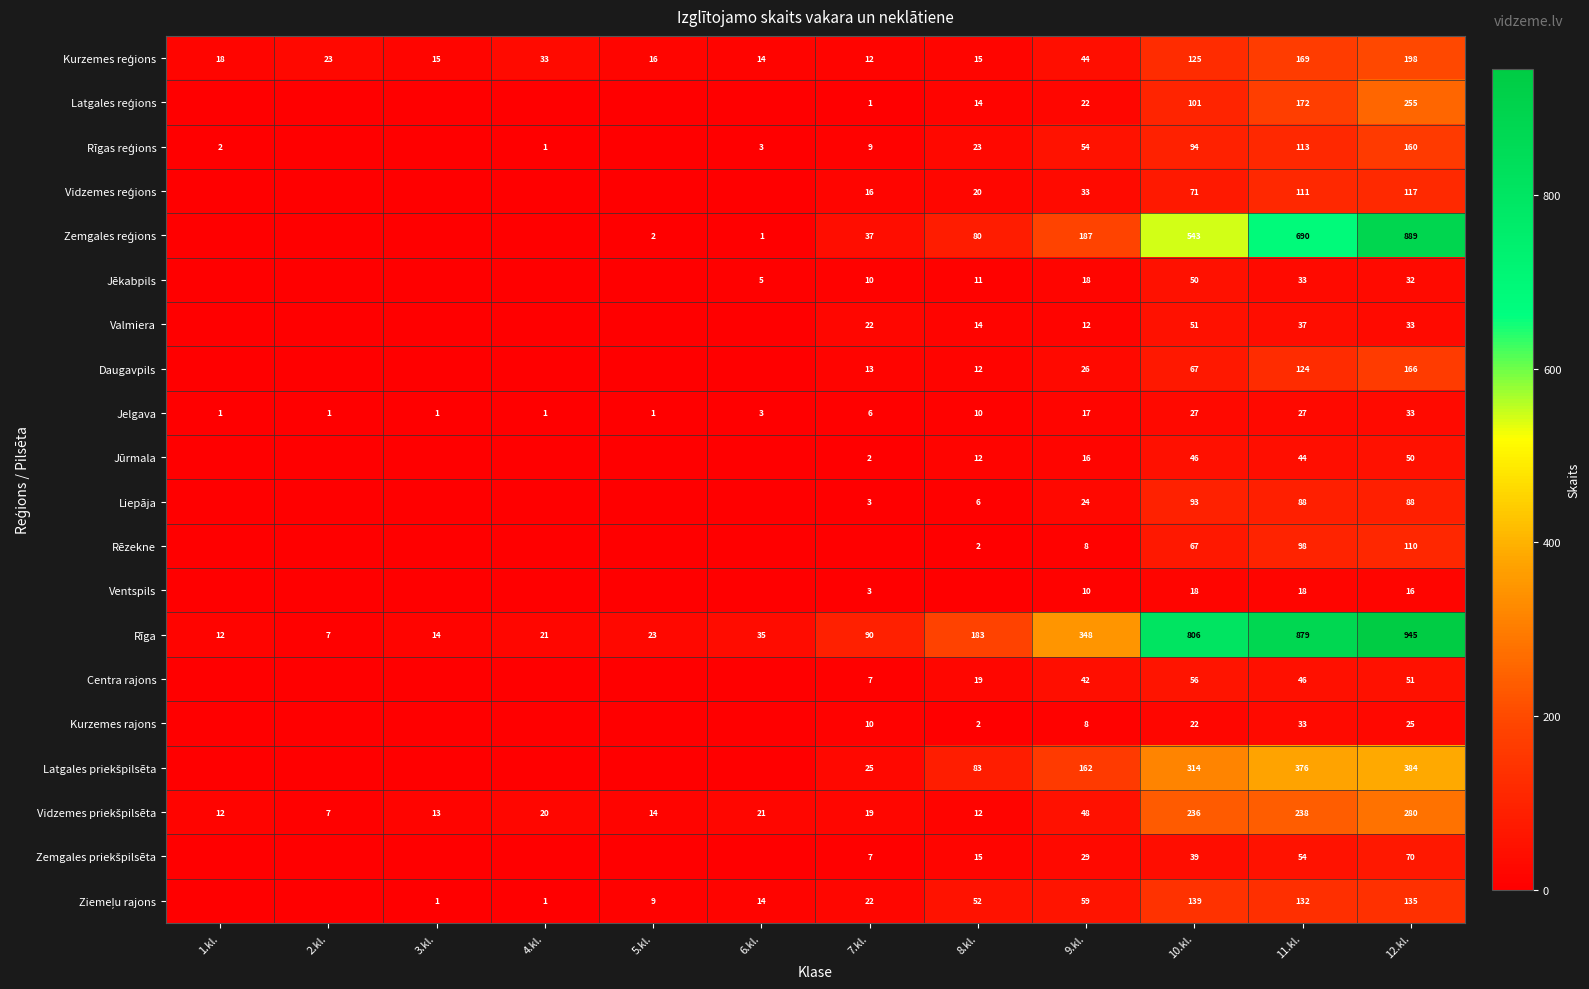

Is it true that Valmiera equals 33 at 7.kl.?

False